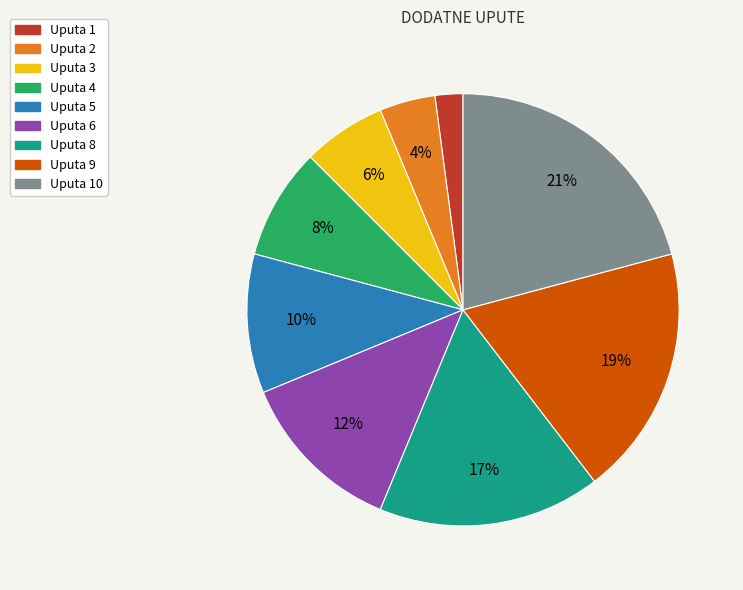

Count the number of slices in the pie.

9